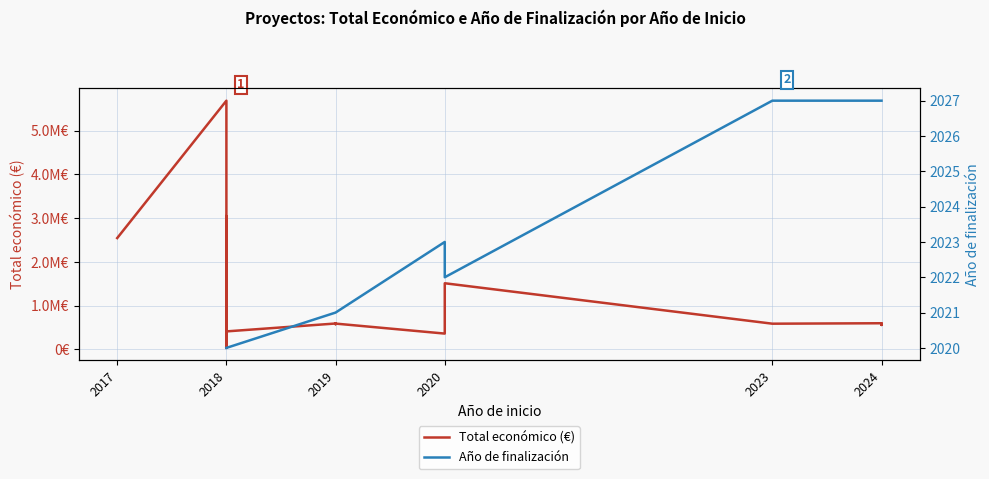

Which label corresponds to the largest value in the chart?

2018